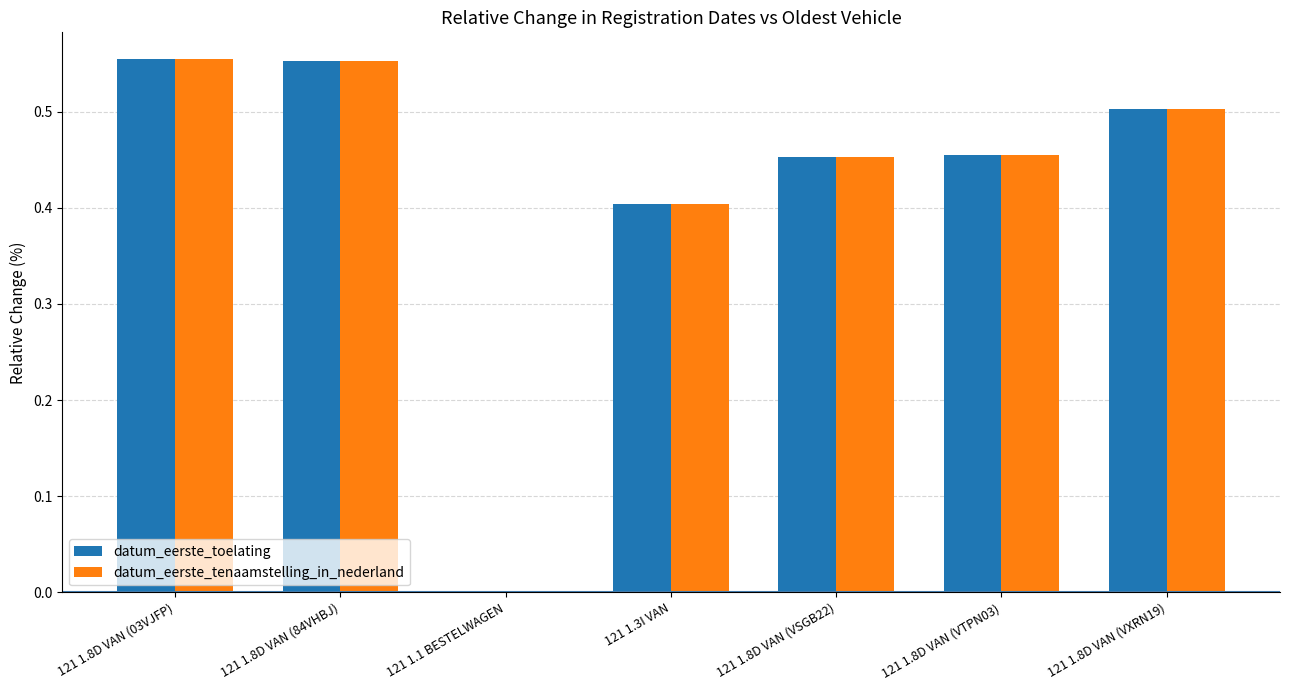

The value of datum_eerste_tenaamstelling_in_nederland at 121 1.1 BESTELWAGEN is 0.0. True or false?

True